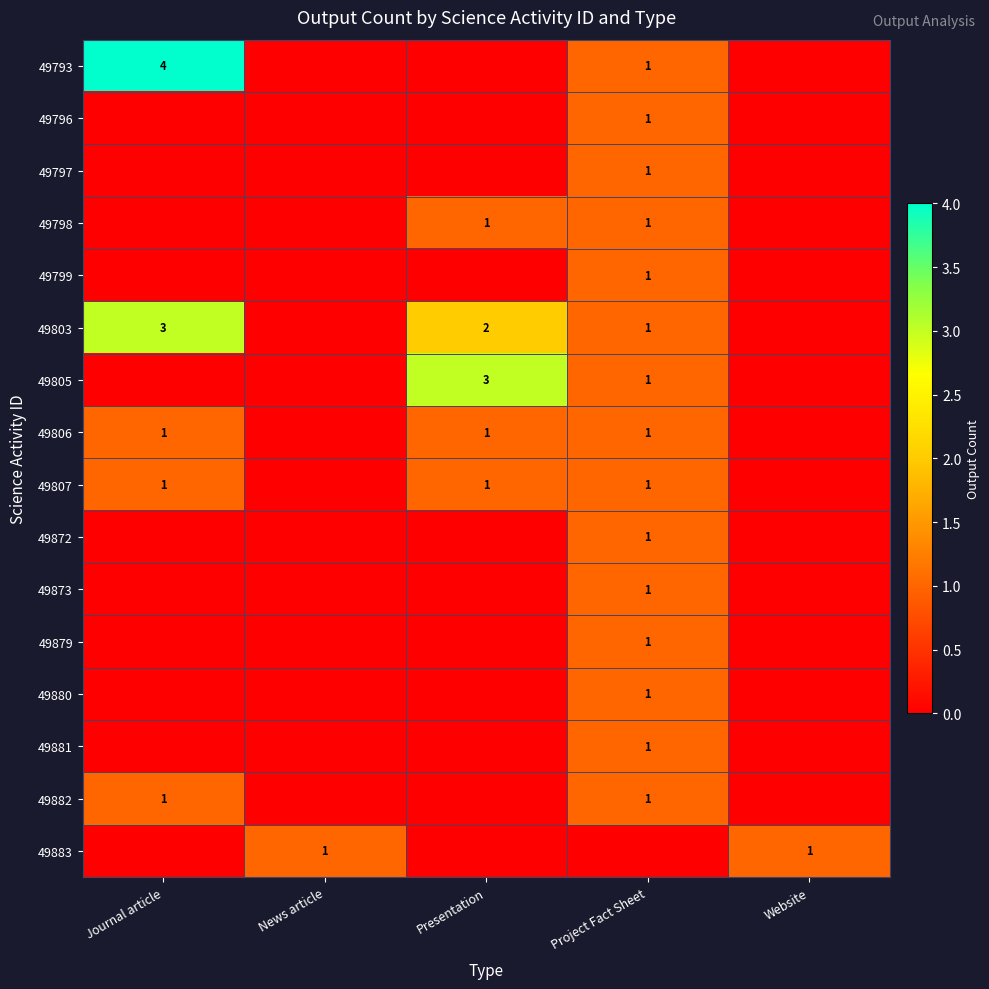

Is the value of 49805 at Project Fact Sheet greater than the value of 49793 at Journal article?

No